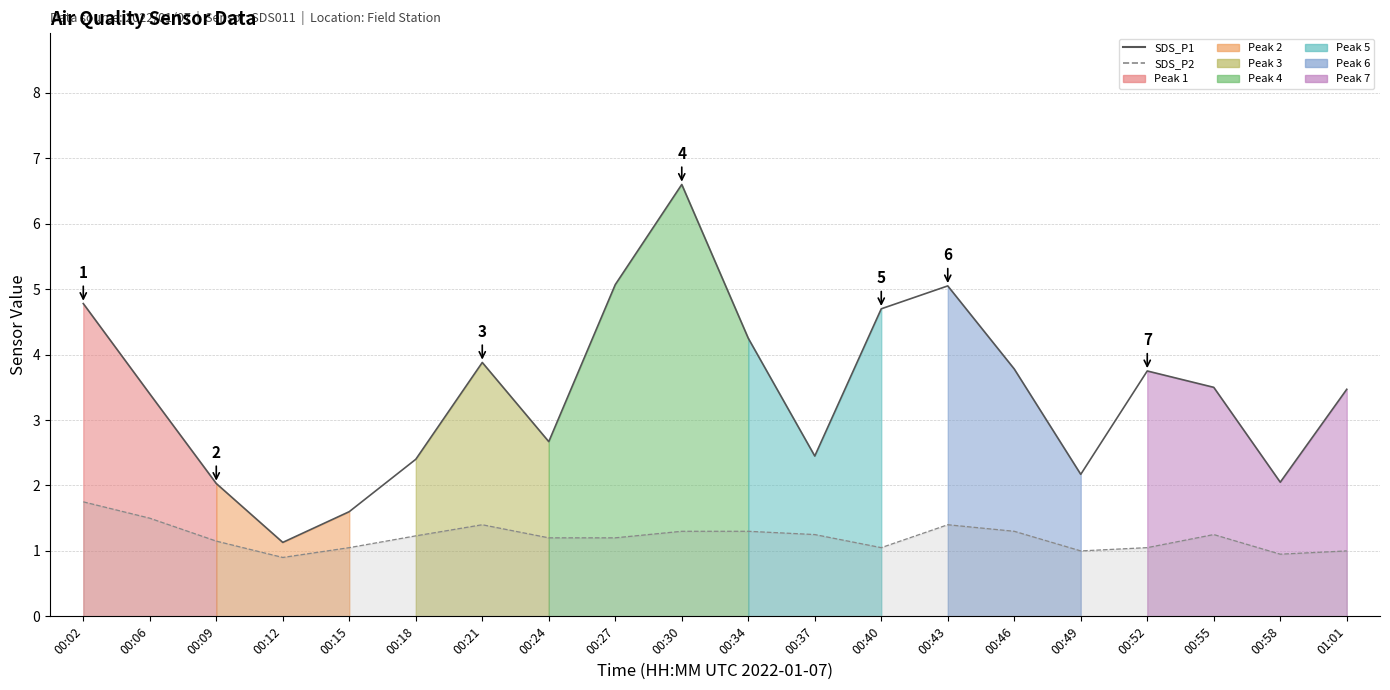

Which series has the largest range (max minus min)?

SDS_P1